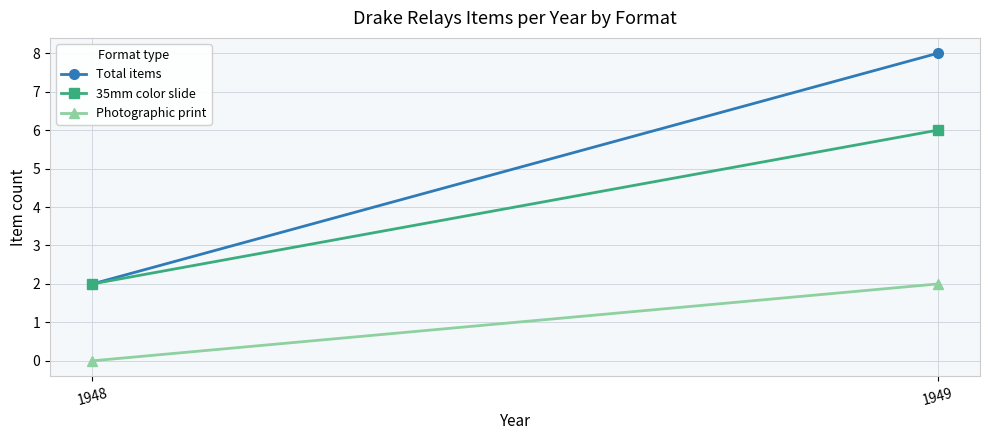

What are all the series names shown in the legend?

Total items, 35mm color slide, Photographic print